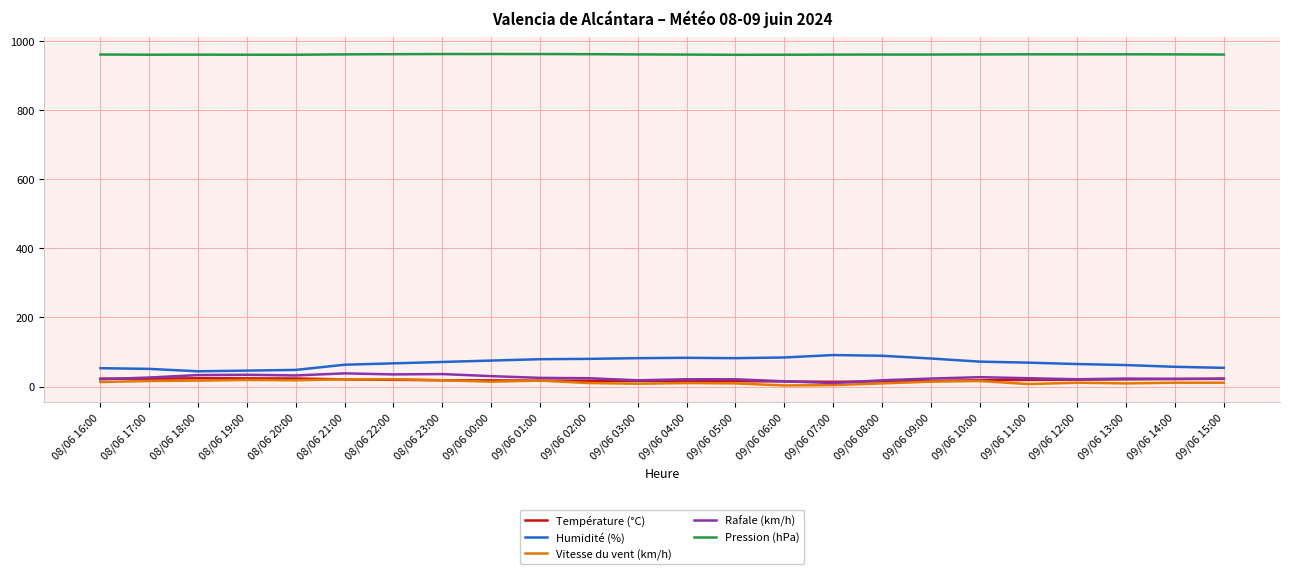

The value of Pression (hPa) at 09/06 03:00 is 960.8. True or false?

True